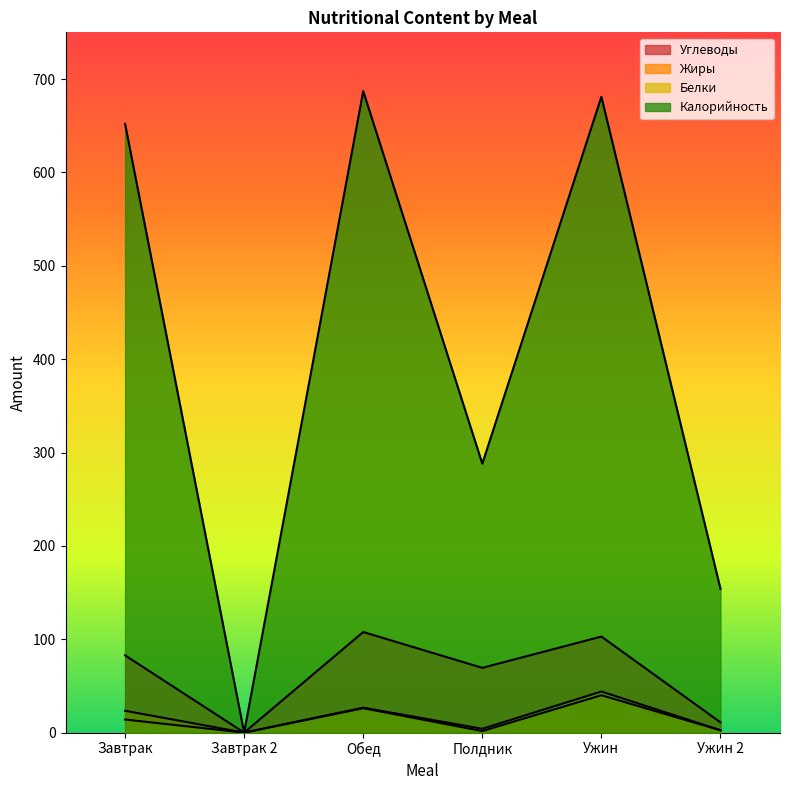

What is the average value of the Жиры series?

15.6